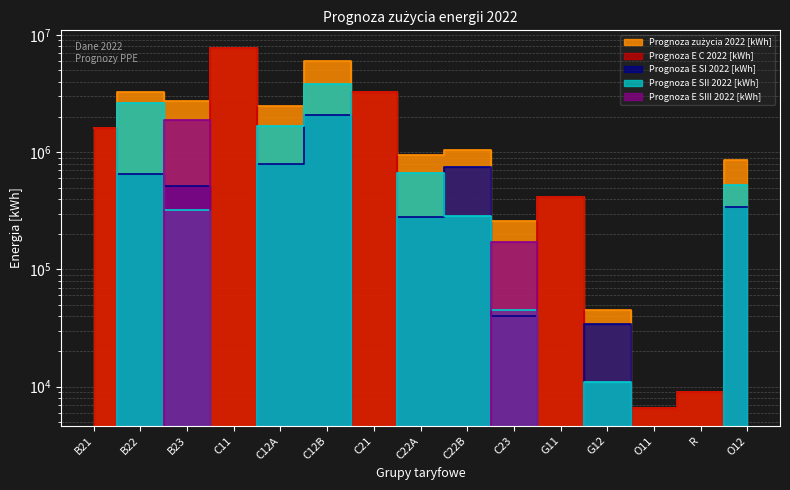

How many interior local valleys does the Prognoza zużycia 2022 [kWh] series have?

5